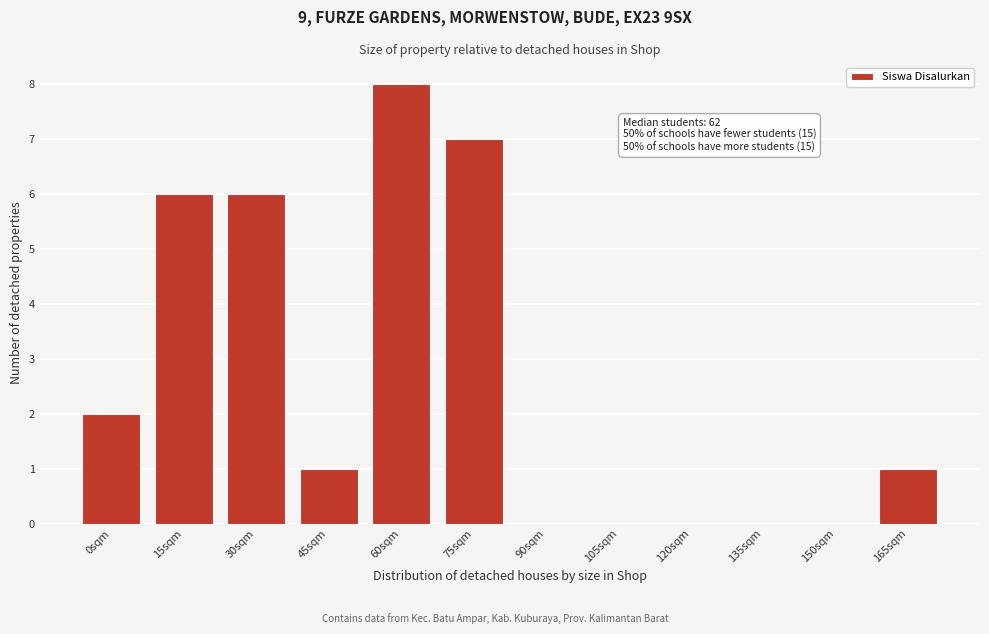

Reading right to left, what are all the values shown in this chart?

165sqm=1	150sqm=0	135sqm=0	120sqm=0	105sqm=0	90sqm=0	75sqm=7	60sqm=8	45sqm=1	30sqm=6	15sqm=6	0sqm=2